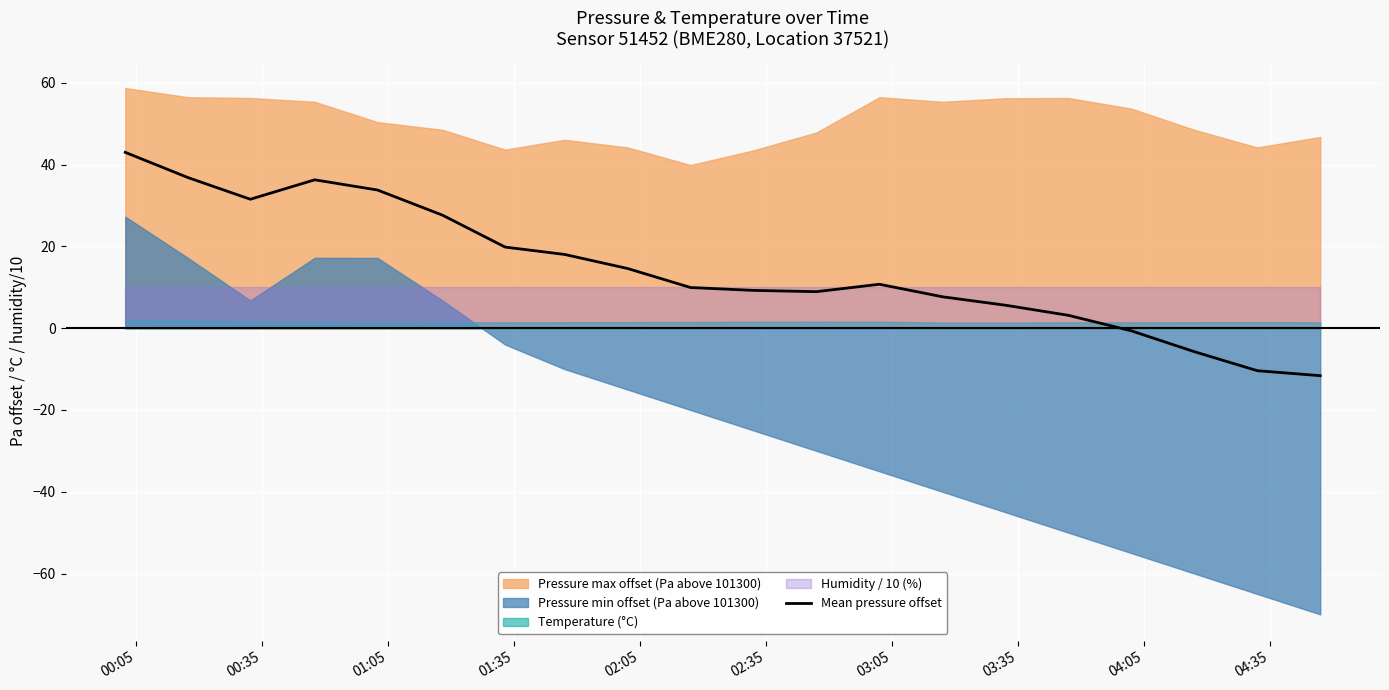

What is the lowest value of the Mean pressure offset series?

-11.6